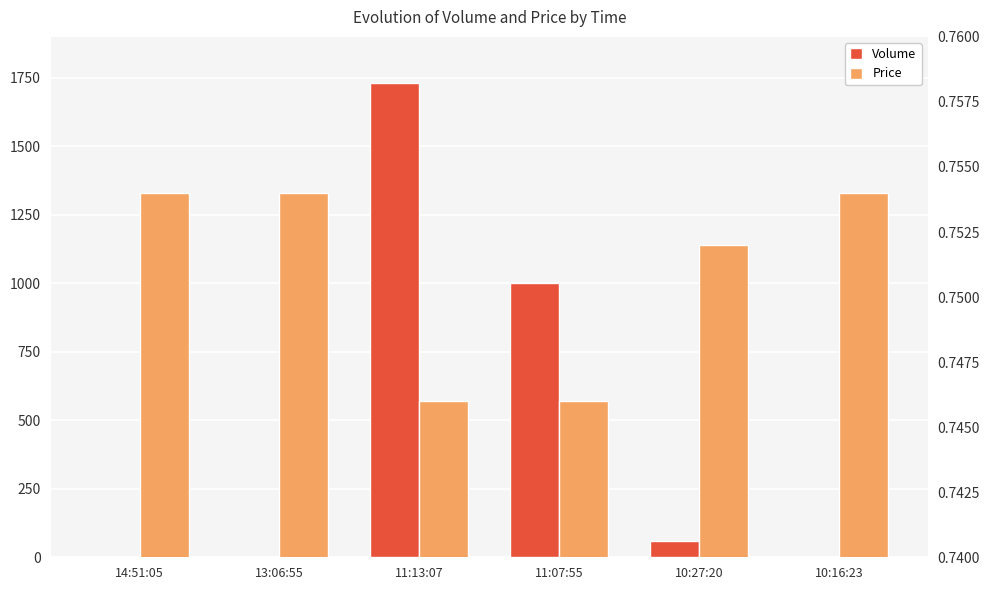

At which label is Volume closest to 865?

11:07:55